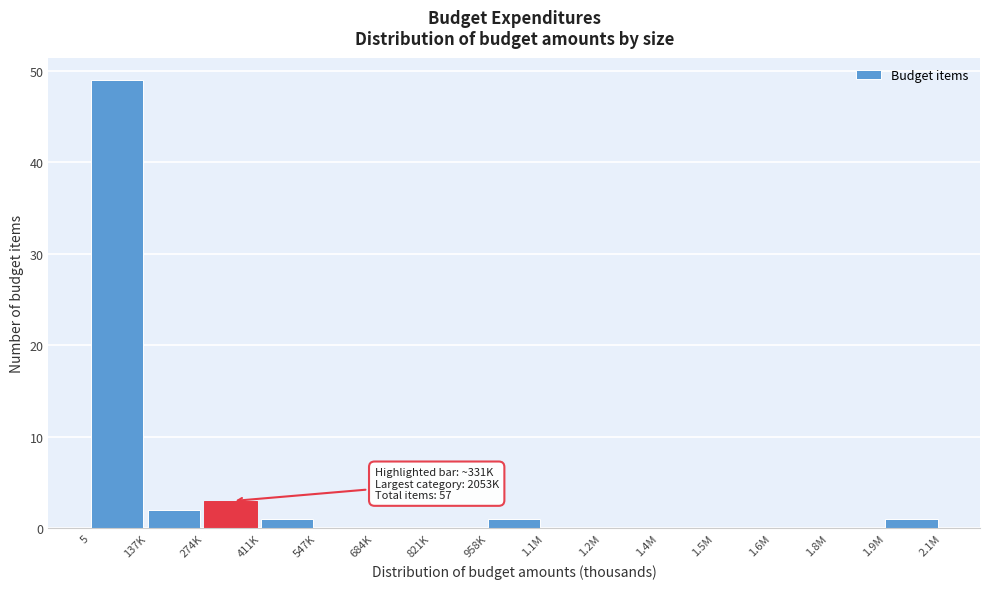

Reading left to right, what are all the values shown in this chart?

5=49	137K=2	274K=3	411K=1	547K=0	684K=0	821K=0	958K=1	1.1M=0	1.2M=0	1.4M=0	1.5M=0	1.6M=0	1.8M=0	1.9M=1